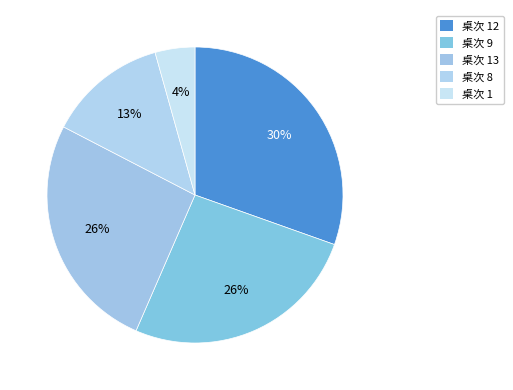

To the nearest percent, what portion does 桌次 12 represent?

30%